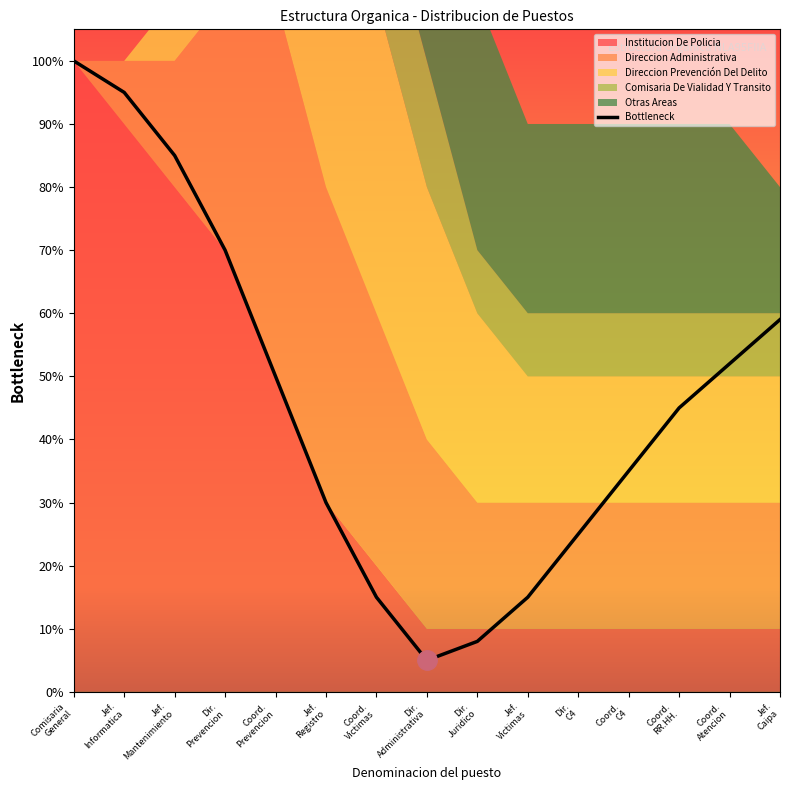

At which category does the data reach its first local valley?

Dir.
Administrativa